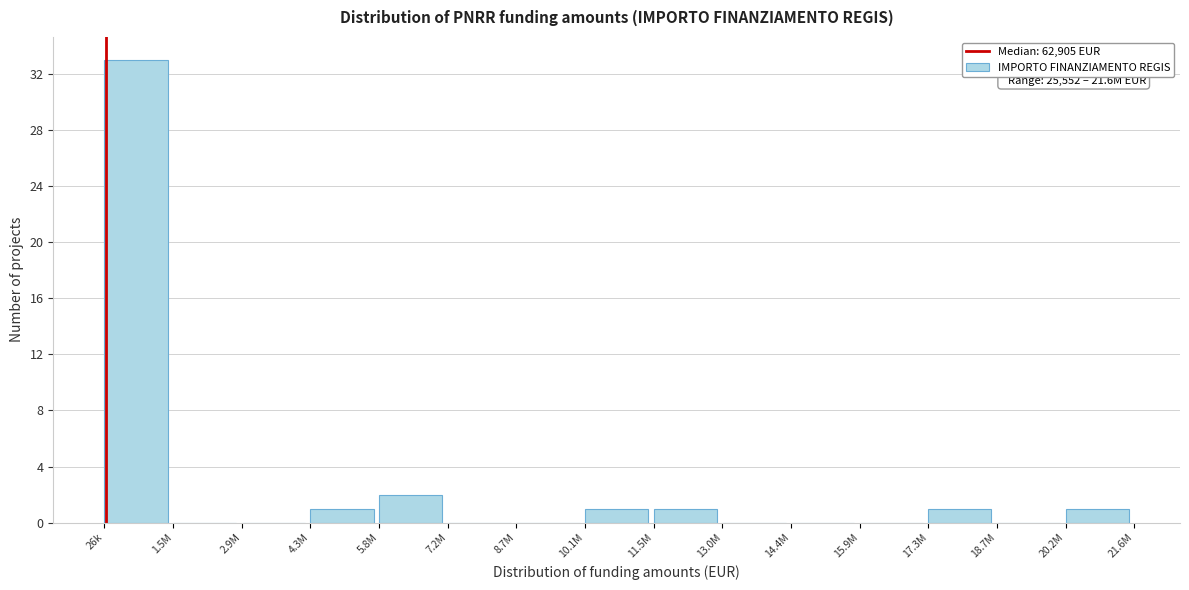

Reading left to right, transcribe all the data shown in this chart.

26k=33	1.5M=0	2.9M=0	4.3M=1	5.8M=2	7.2M=0	8.7M=0	10.1M=1	11.5M=1	13.0M=0	14.4M=0	15.9M=0	17.3M=1	18.7M=0	20.2M=1